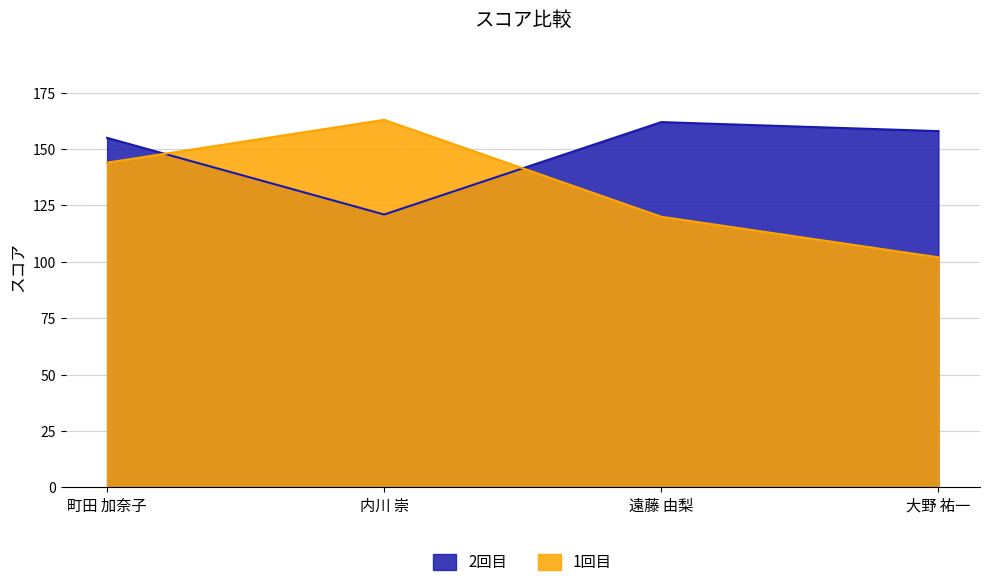

Count the number of data series in this chart.

2